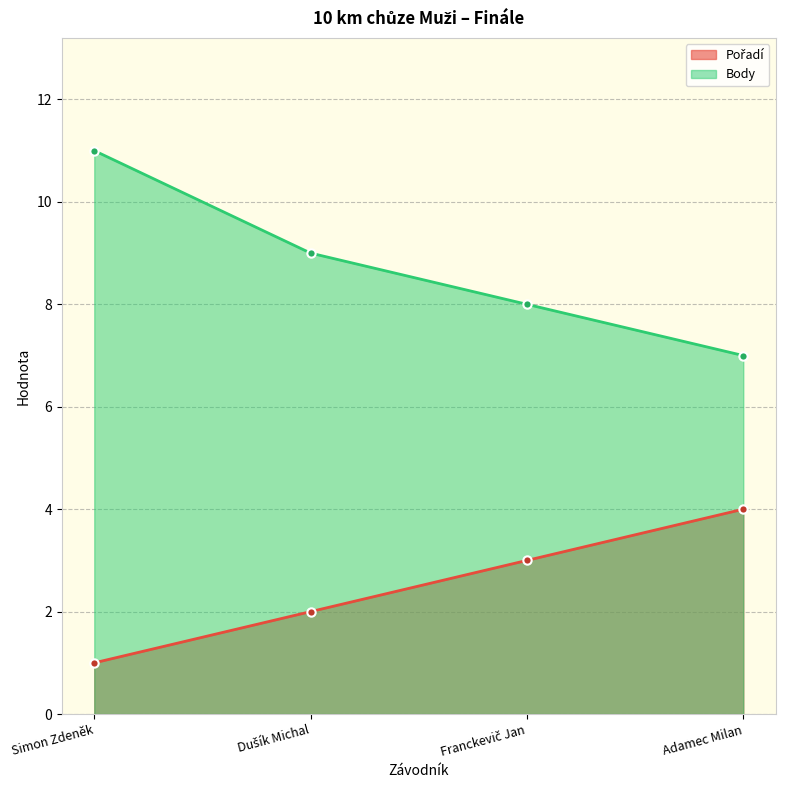

What is the difference between the second highest and minimum values in the Pořadí series?

2